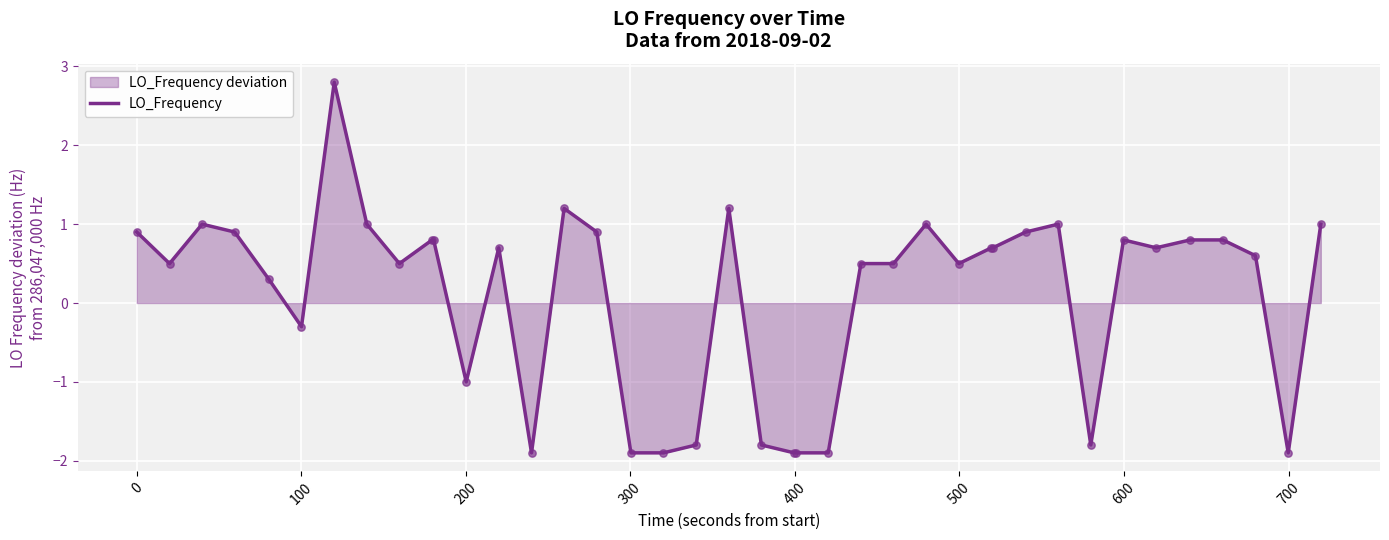

What is the maximum value shown in the chart?

2.8